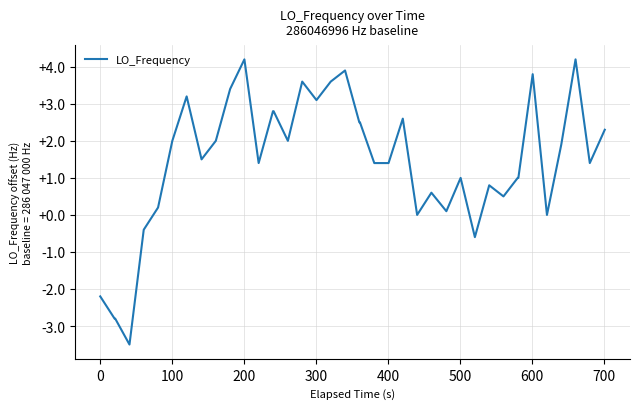

What is the difference between the maximum and minimum values?

7.7